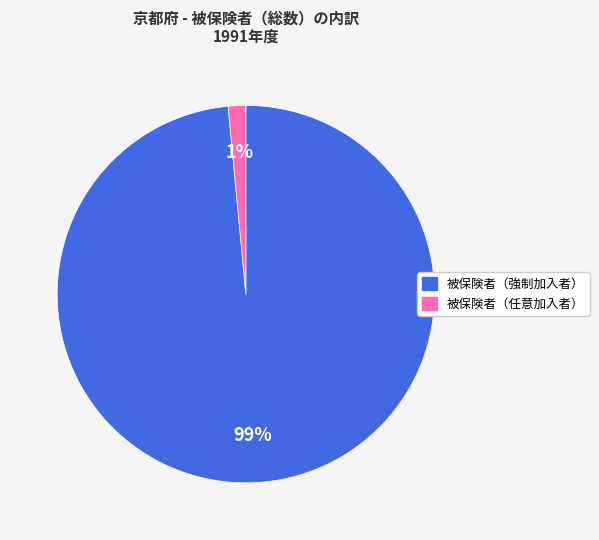

What is the smallest slice in the pie chart?

被保険者（任意加入者）